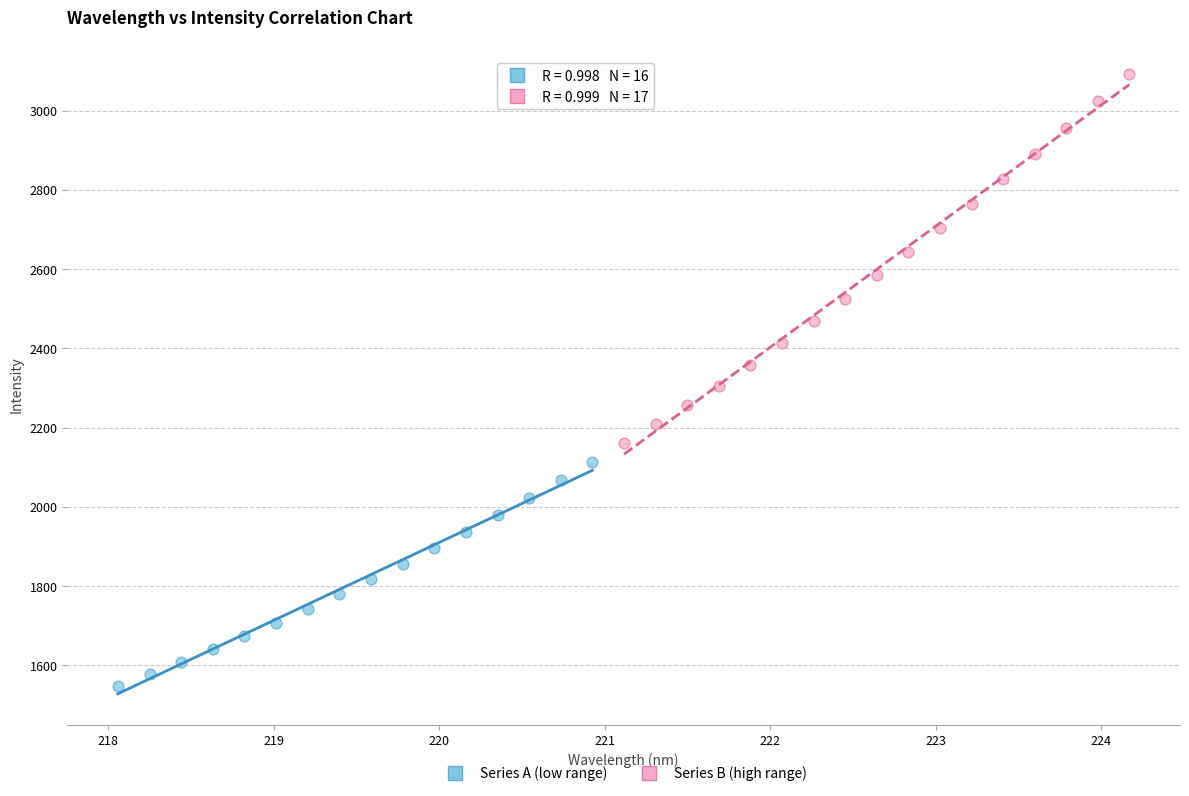

Which series contains the highest Y value?

Series B (high range)